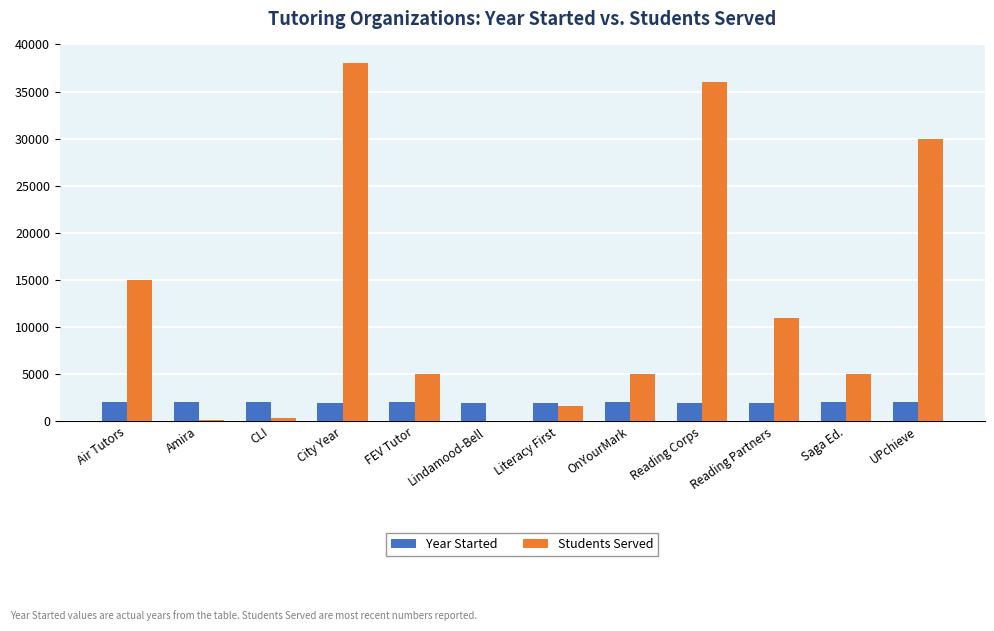

Does the chart contain stacked bars?

No